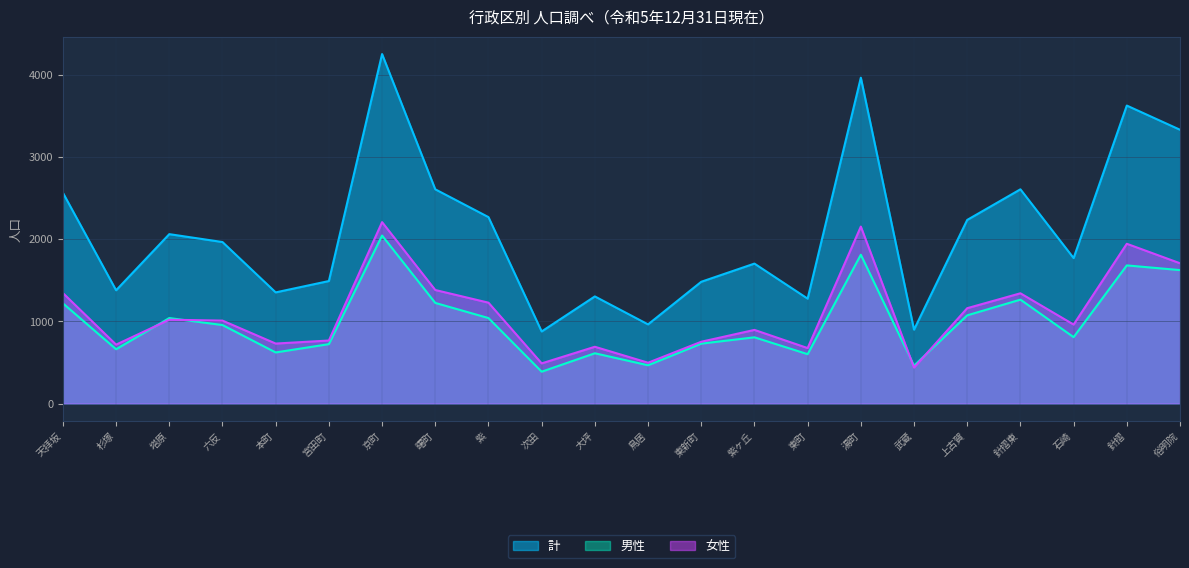

Reading left to right, list all the values displayed in this chart.

男性: 天拝坂=1219	杉塚=661	塔原=1040	六反=955	本町=622	宮田町=723	京町=2043	曙町=1224	紫=1040	次田=388	大坪=612	鳥居=466	東新町=729	紫ヶ丘=806	東町=601	湯町=1810	武蔵=461	上古賀=1073	針摺東=1264	石崎=808	針摺=1680	俗明院=1623
女性: 天拝坂=1344	杉塚=717	塔原=1020	六反=1009	本町=730	宮田町=767	京町=2206	曙町=1381	紫=1227	次田=489	大坪=691	鳥居=497	東新町=752	紫ヶ丘=896	東町=675	湯町=2152	武蔵=438	上古賀=1160	針摺東=1341	石崎=961	針摺=1943	俗明院=1706
計: 天拝坂=2563	杉塚=1378	塔原=2060	六反=1964	本町=1352	宮田町=1490	京町=4249	曙町=2605	紫=2267	次田=877	大坪=1303	鳥居=963	東新町=1481	紫ヶ丘=1702	東町=1276	湯町=3962	武蔵=899	上古賀=2233	針摺東=2605	石崎=1769	針摺=3623	俗明院=3329